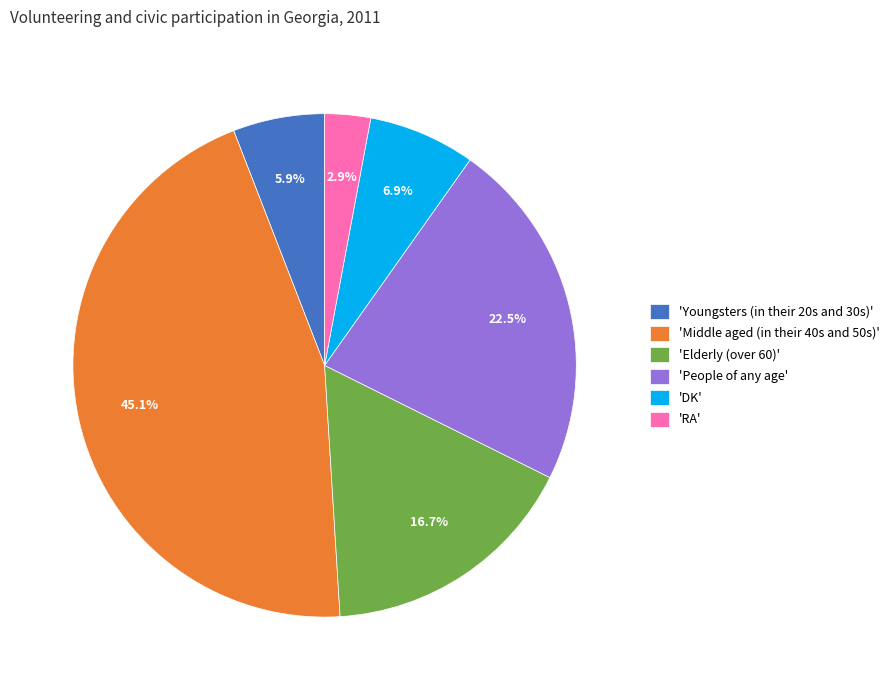

What is the ratio of the value at 'Youngsters (in their 20s and 30s)' to the value at 'Elderly (over 60)'?

0.4